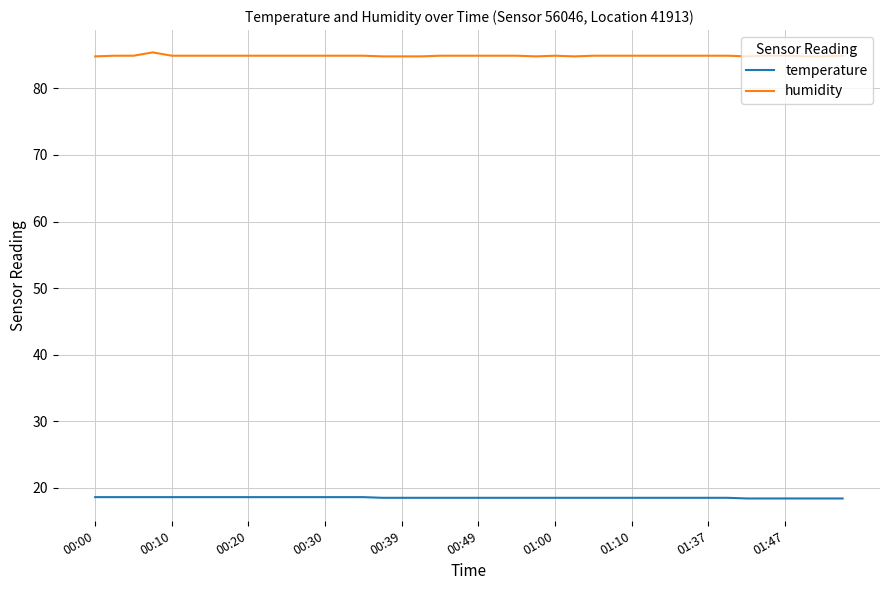

List the series in order of their peak value, lowest first.

temperature, humidity